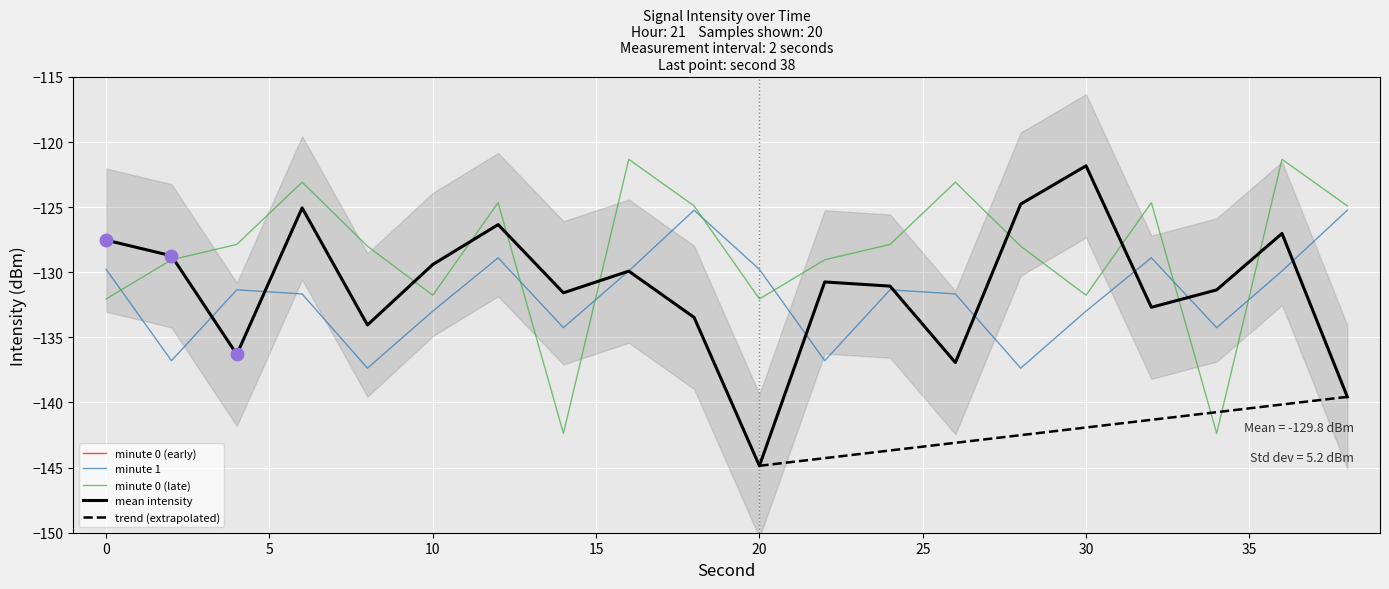

Rank the series at 18 from highest to lowest value.

min00b, min01, min00, mean_intensity